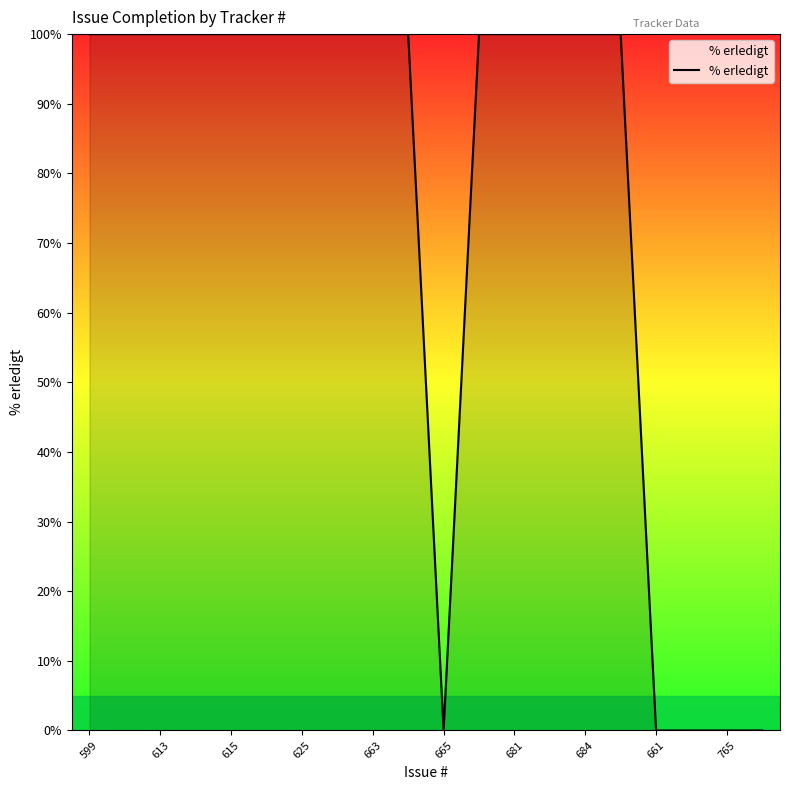

What is the greatest value displayed?

100